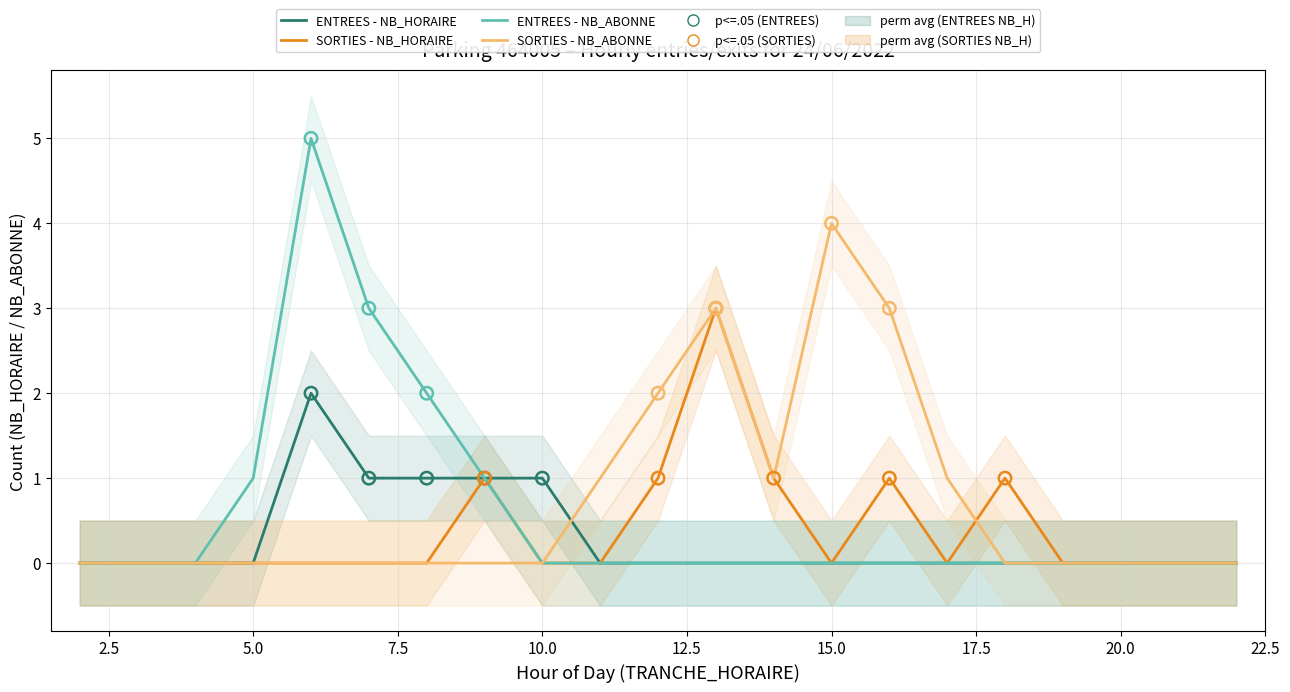

Which series has the largest Y range (max minus min)?

ENTREES - NB_ABONNE